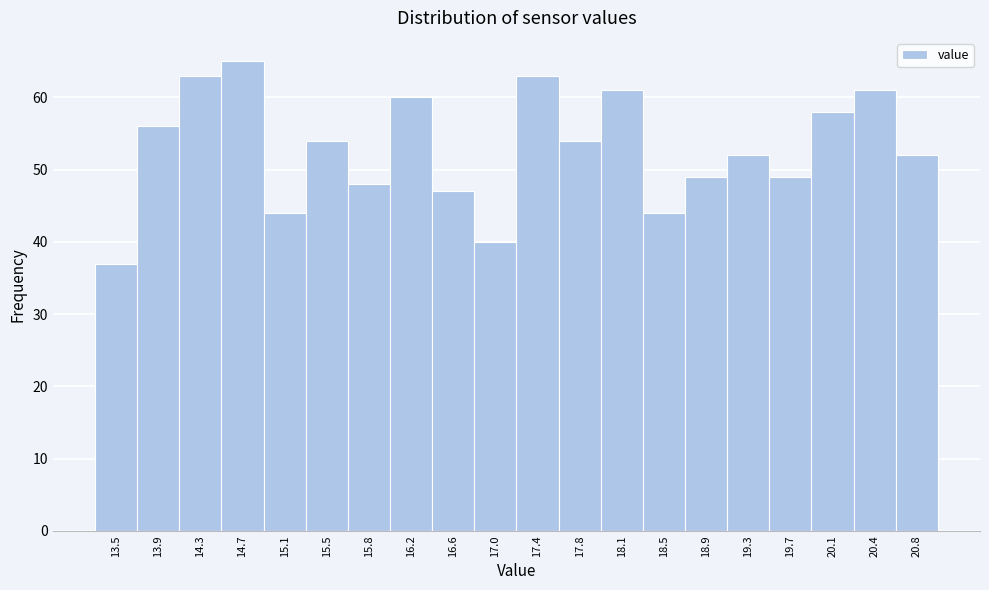

What is the height of the bar covering 19.50 to 19.85 on the x-axis? Neither the bar edges nor the heights are printed on the chart, so give them approximately, as read against the axes.

49